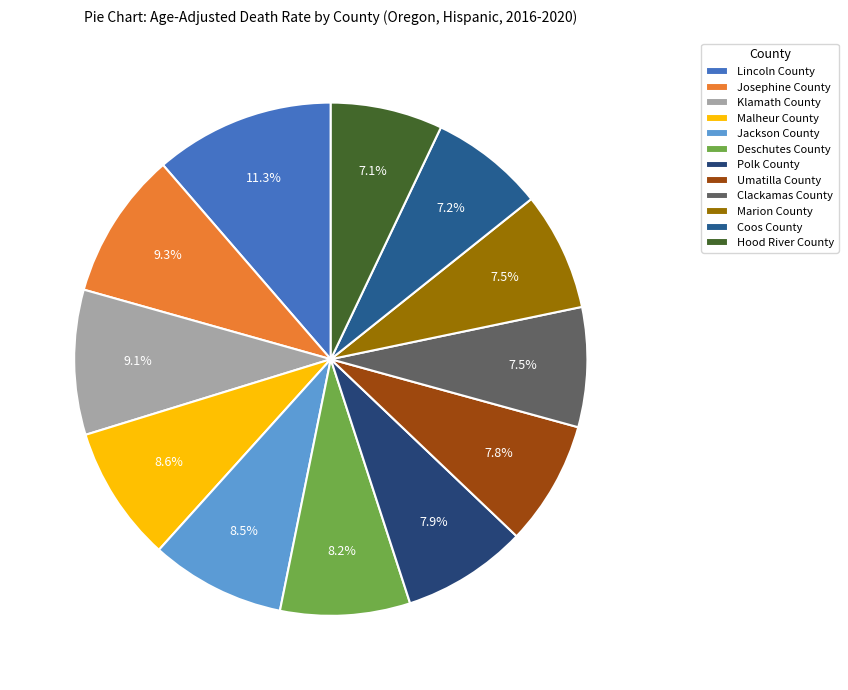

How many slices are in this pie chart?

12